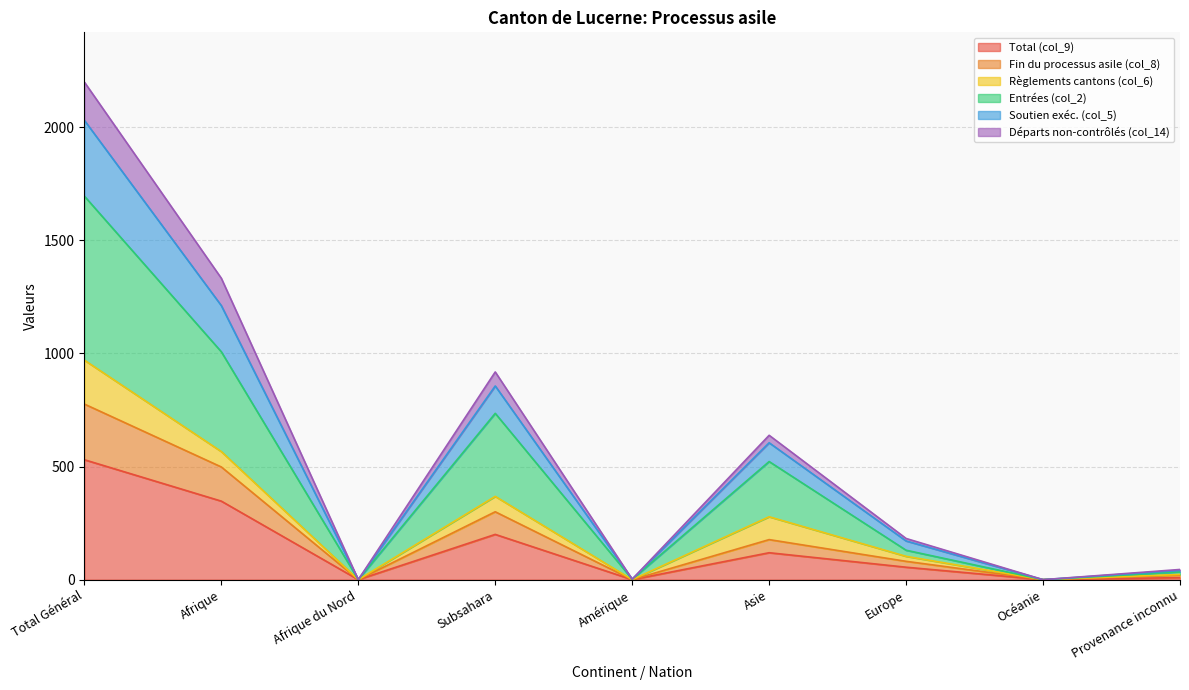

What are all the series names shown in the legend?

Total (col_9), Fin du processus asile (col_8), Règlements cantons (col_6), Entrées (col_2), Soutien exéc. (col_5), Départs non-contrôlés (col_14)